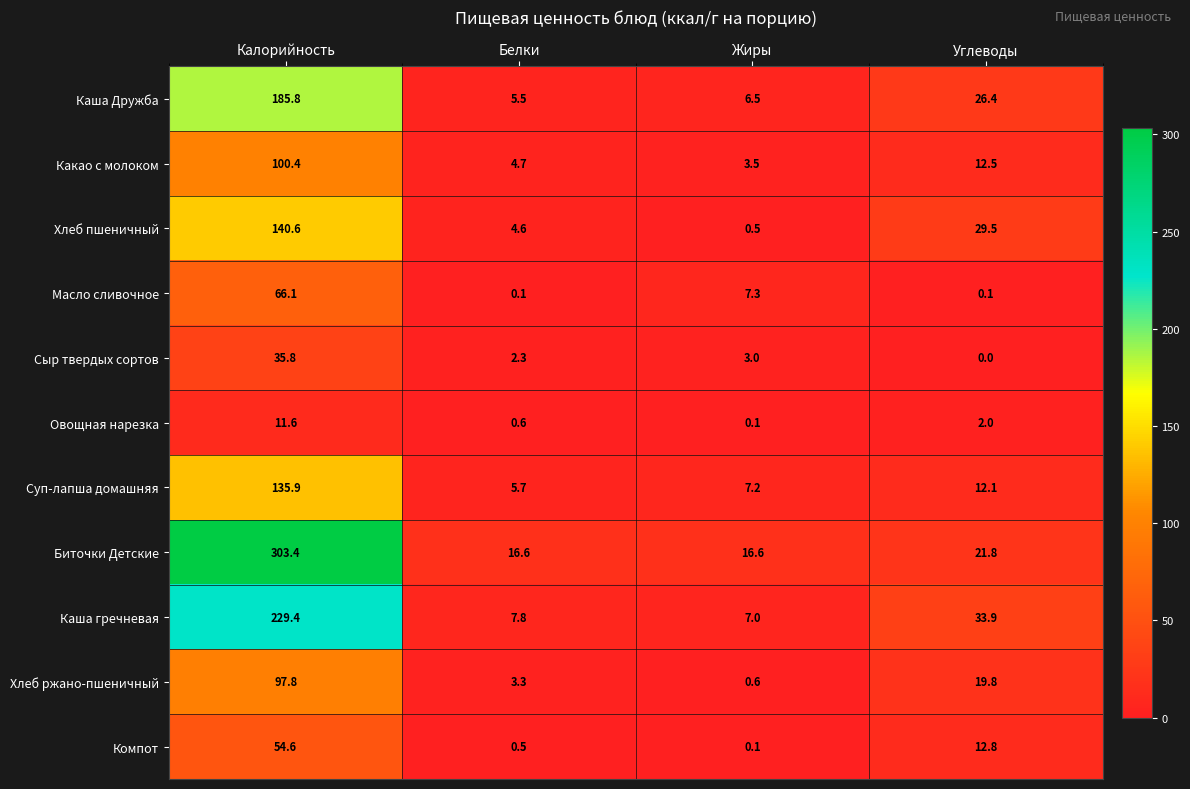

Which series has the largest total across all categories?

Биточки Детские